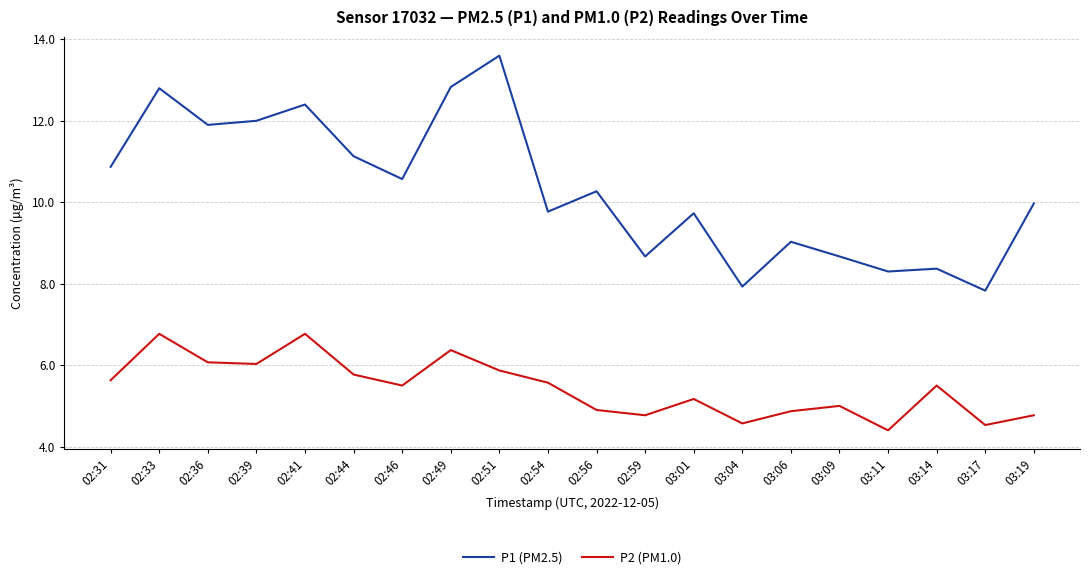

Which series has the largest total across all categories?

P1 (PM2.5)